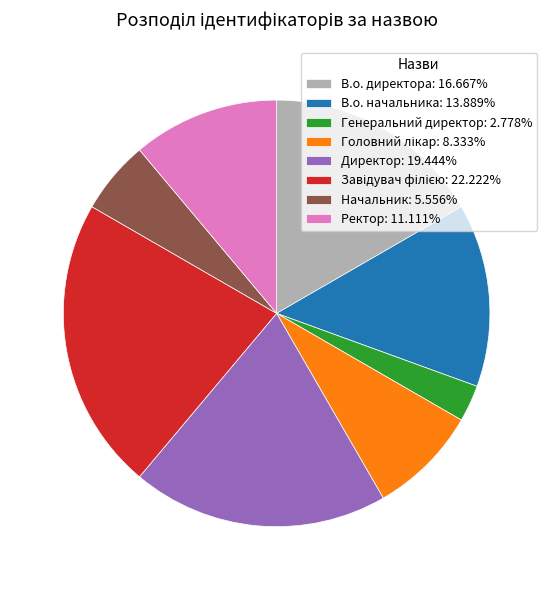

How many segments does this pie chart have?

8